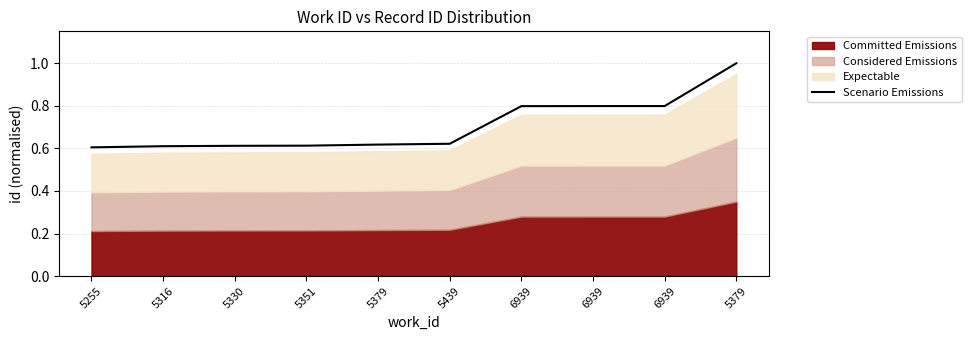

At which category does the chart reach its minimum across all series?

5255